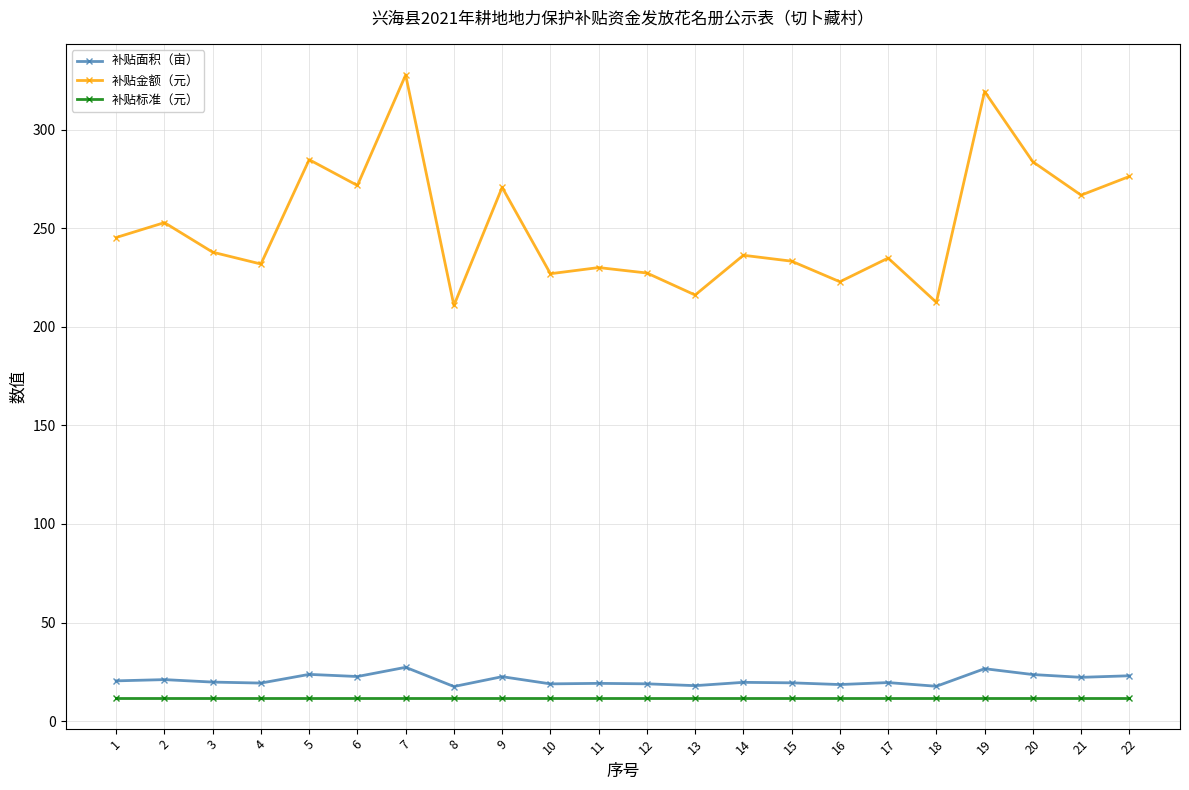

What is the minimum value for 补贴面积（亩）?

17.6